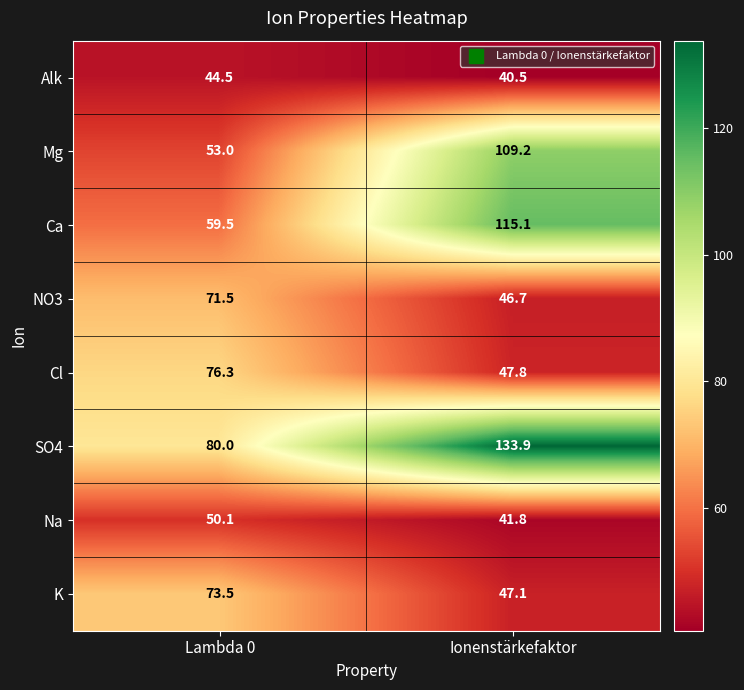

Reading left to right, what are all the values shown in this chart?

Alk: 44.5	40.5
Mg: 53.0	109.2
Ca: 59.5	115.1
NO3: 71.5	46.7
Cl: 76.3	47.8
SO4: 80.0	133.9
Na: 50.1	41.8
K: 73.5	47.1